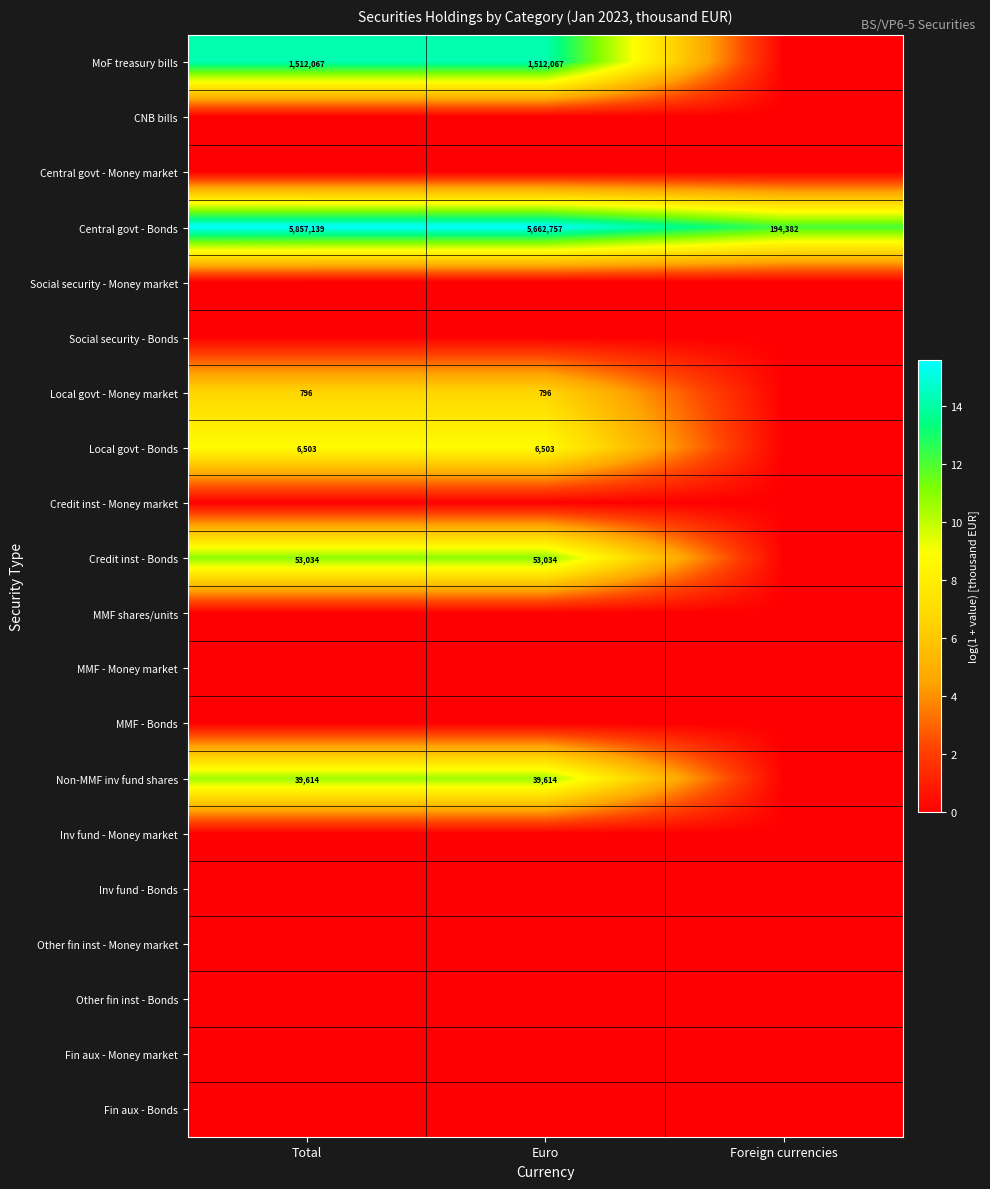

What is the highest value of the Central govt - Bonds series?

5857139